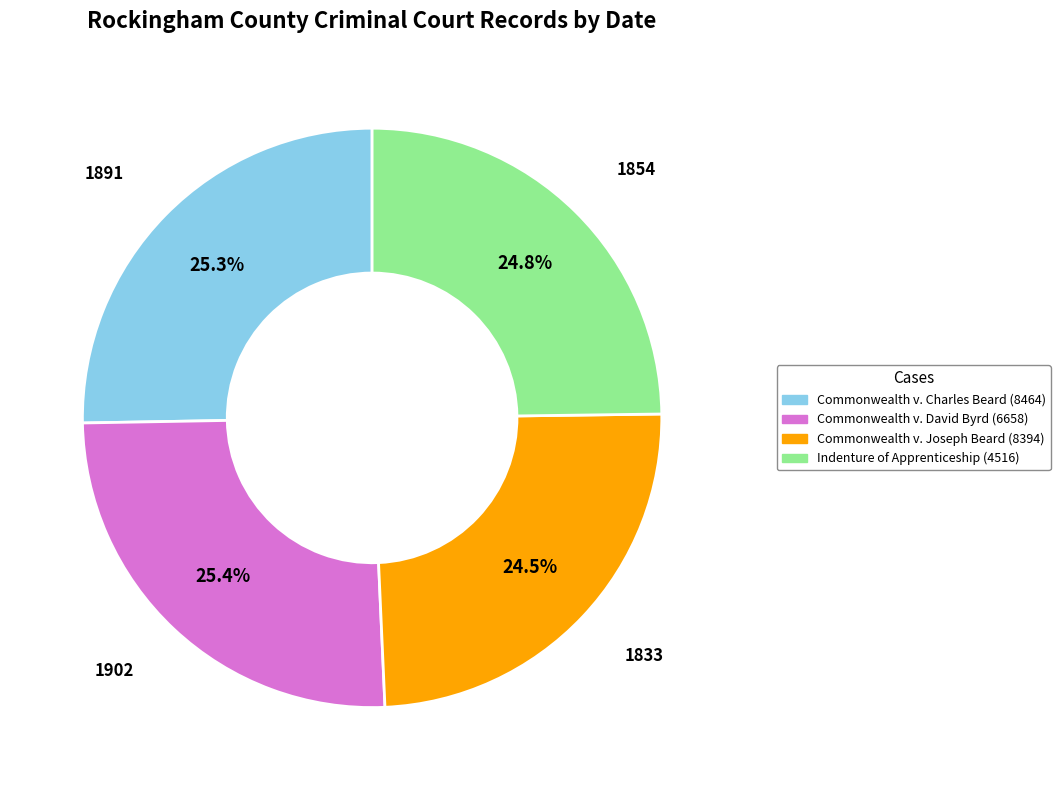

What is the ratio of the value at 1891 to the value at 1854?

1.0